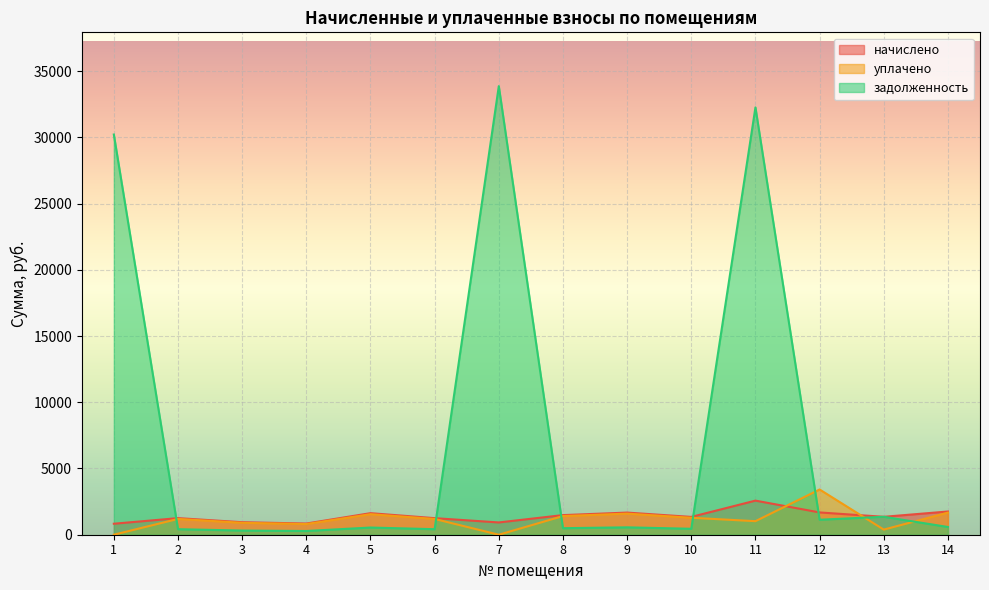

How many intersections are there between начислено and задолженность?

7